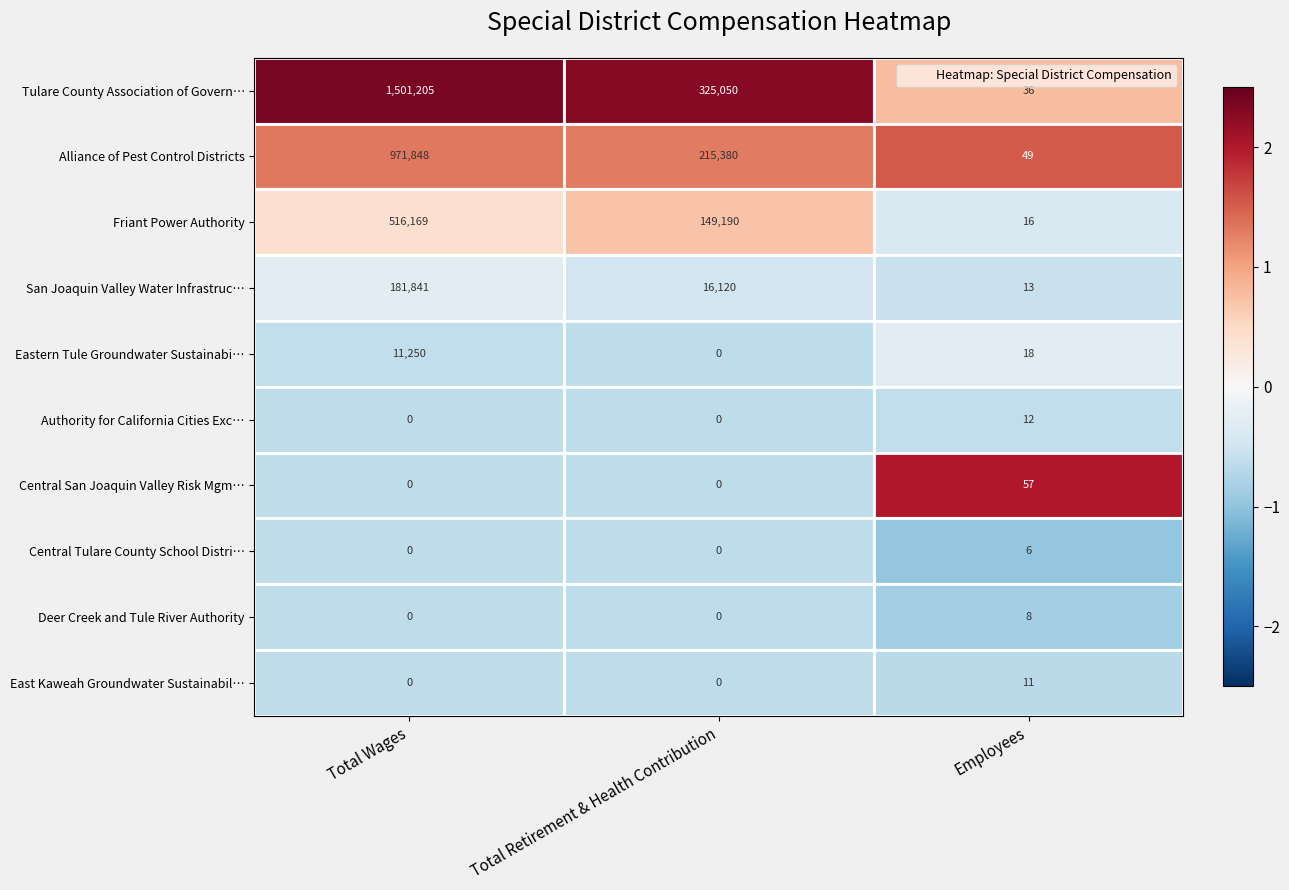

The value of Authority for California Cities Exc… at Total Wages is -4. True or false?

False